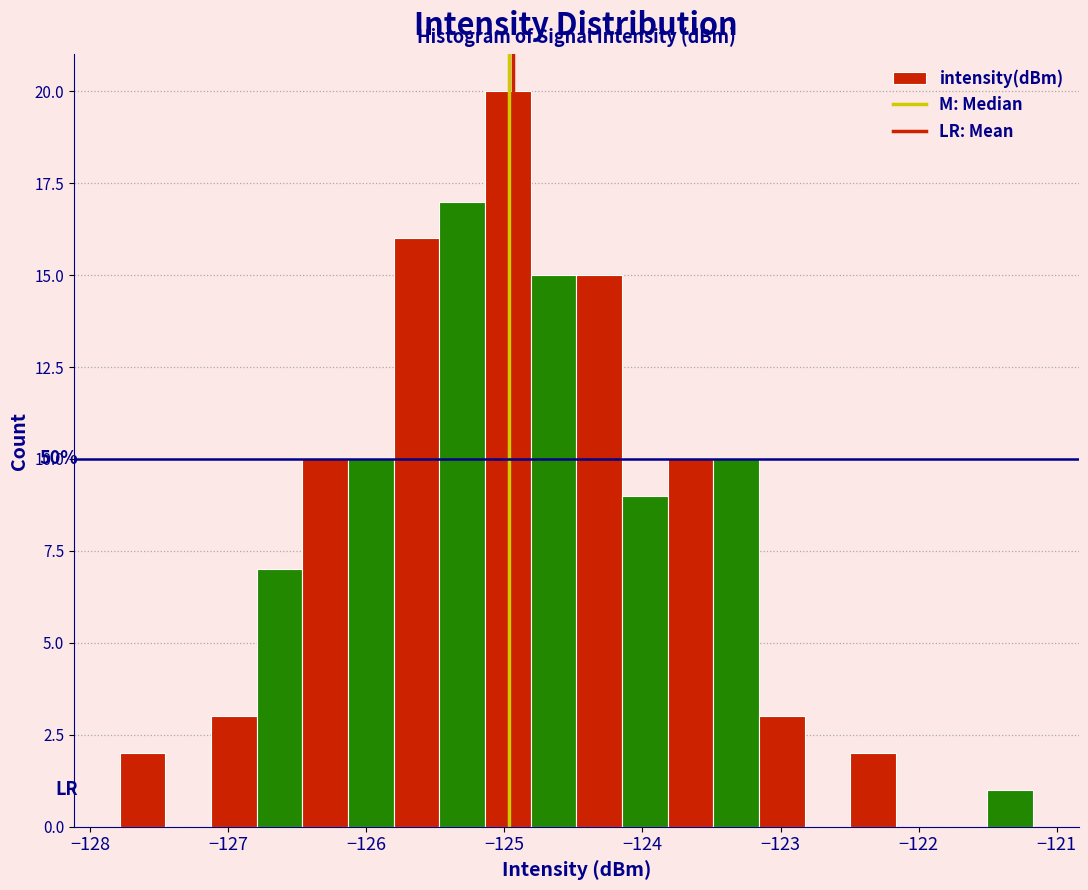

Read against the x-axis, roughly where is the centre of the tallest bar?

-125.0